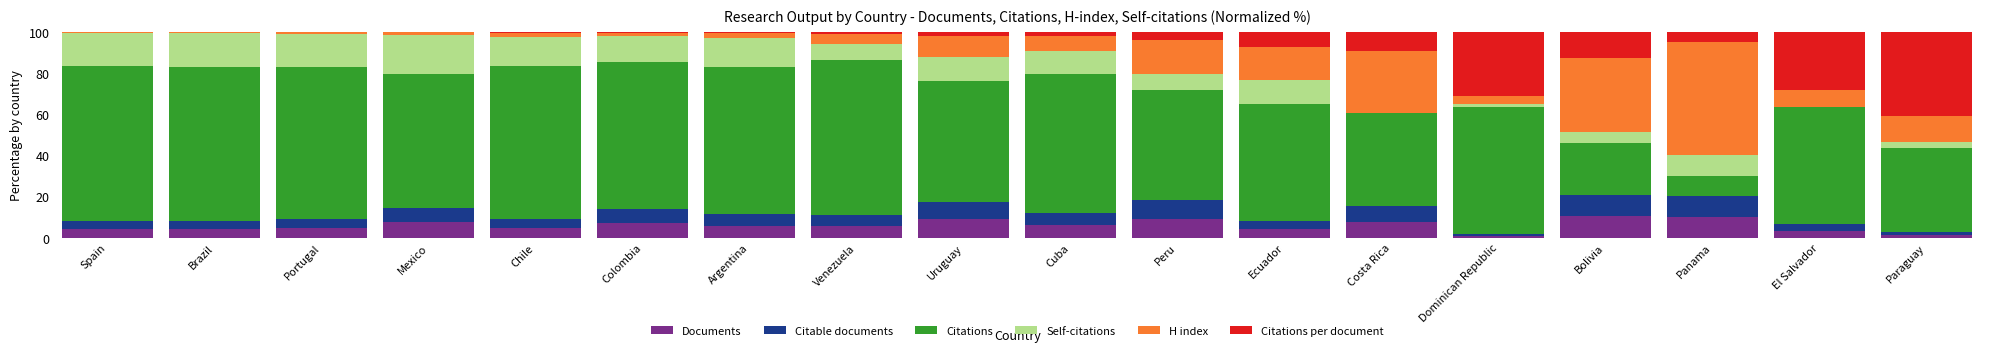

How many distinct data groups are displayed?

6